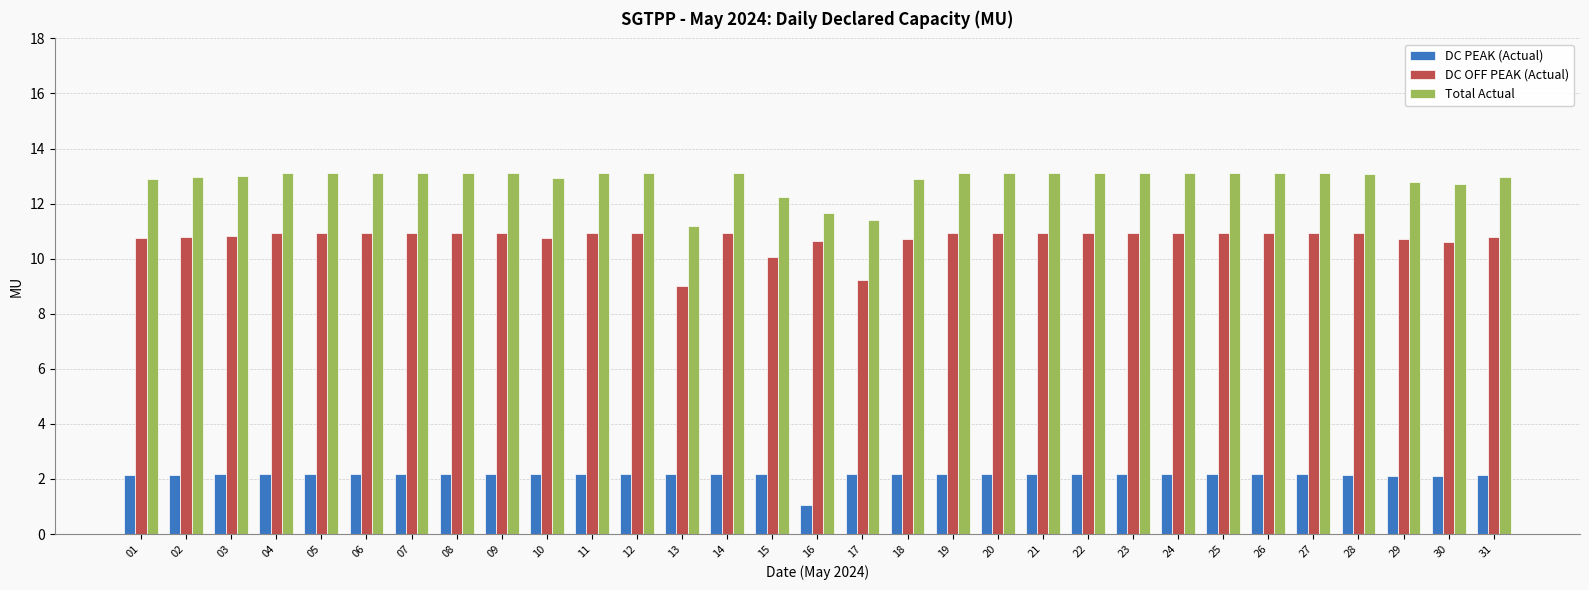

What is the difference between the second highest and minimum values in the Total Actual series?

1.9